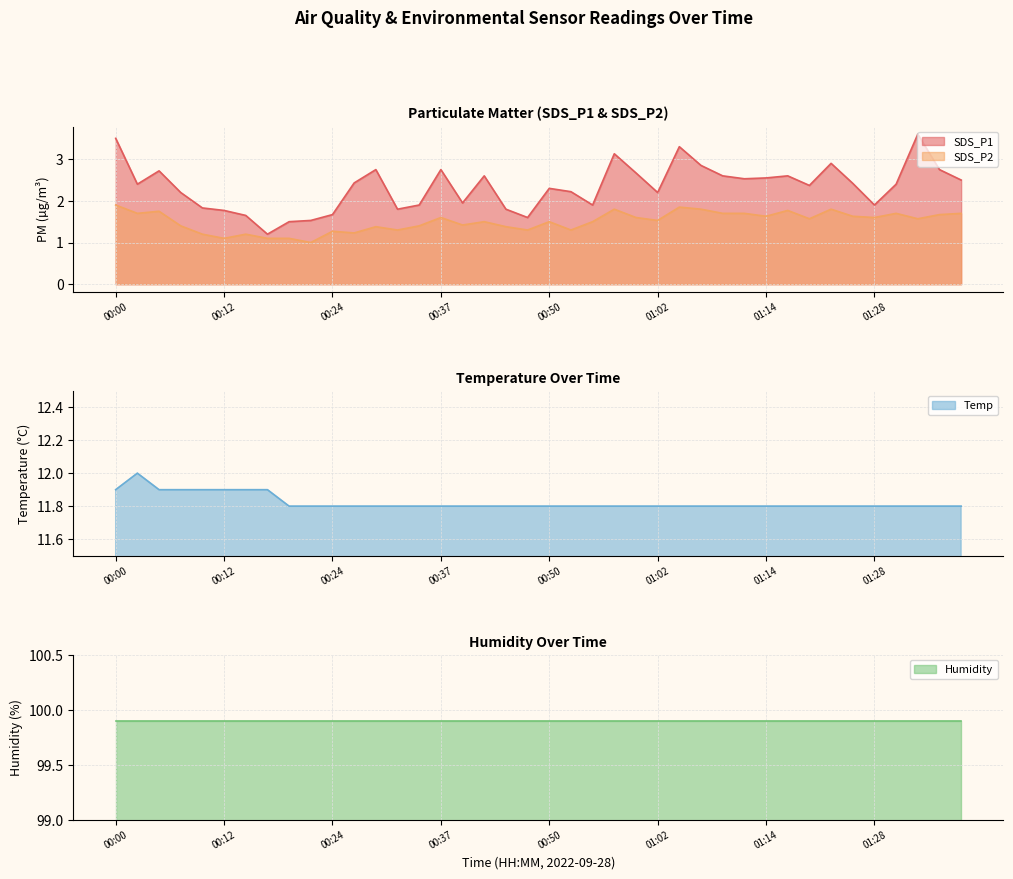

Which series has the largest range (max minus min)?

SDS_P1